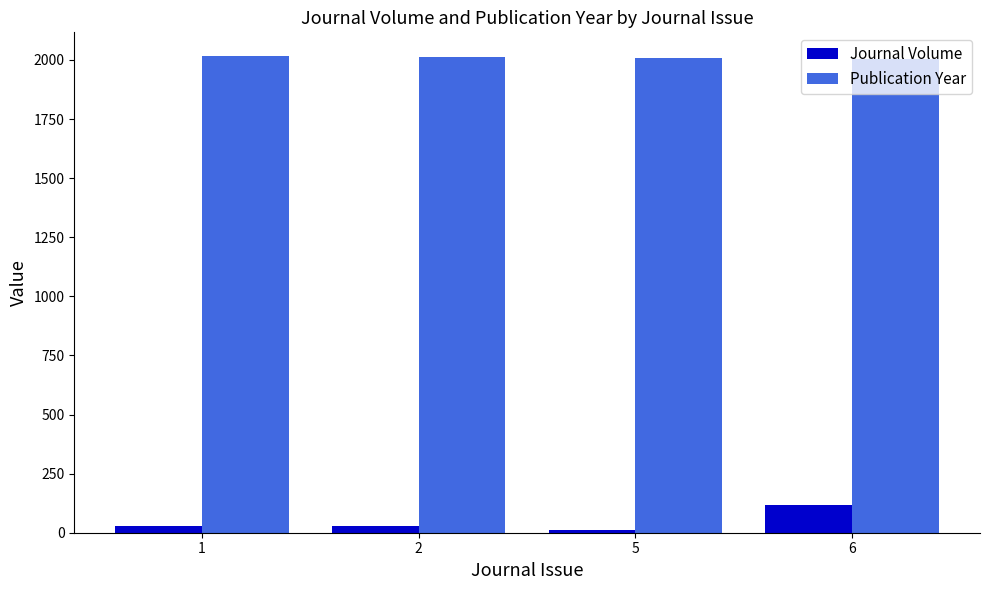

How many bars are there in each group?

2